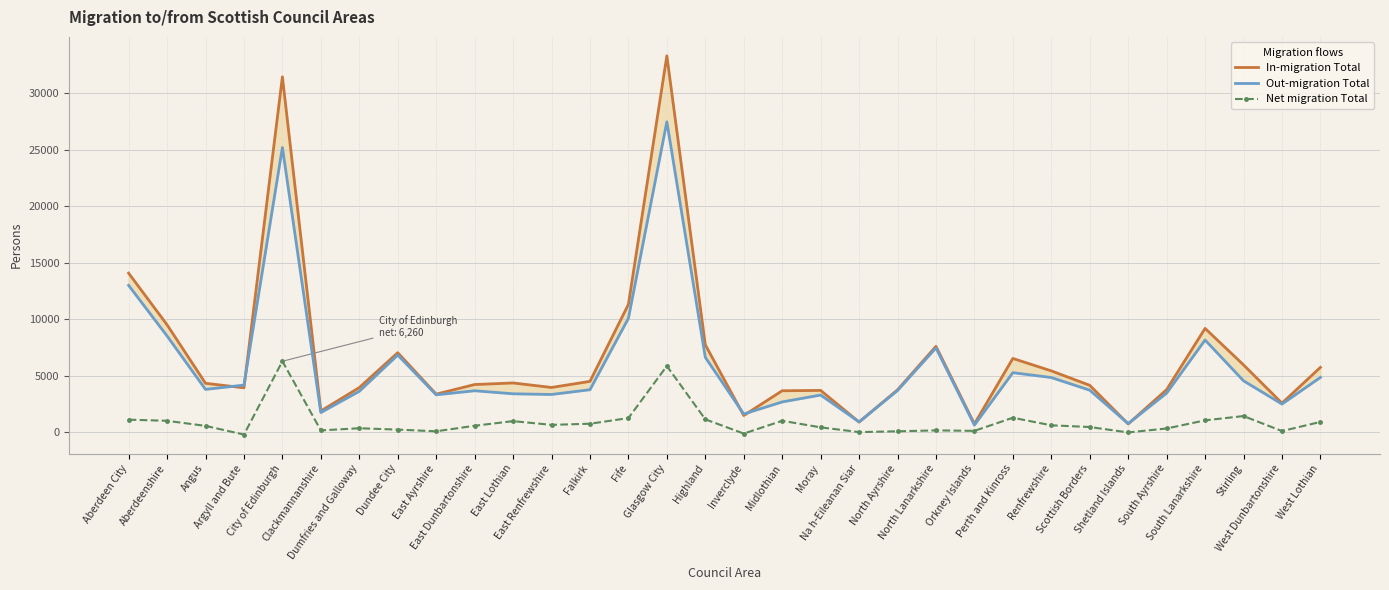

List the series in order of their overall mean, highest first.

In-migration Total, Out-migration Total, Net migration Total